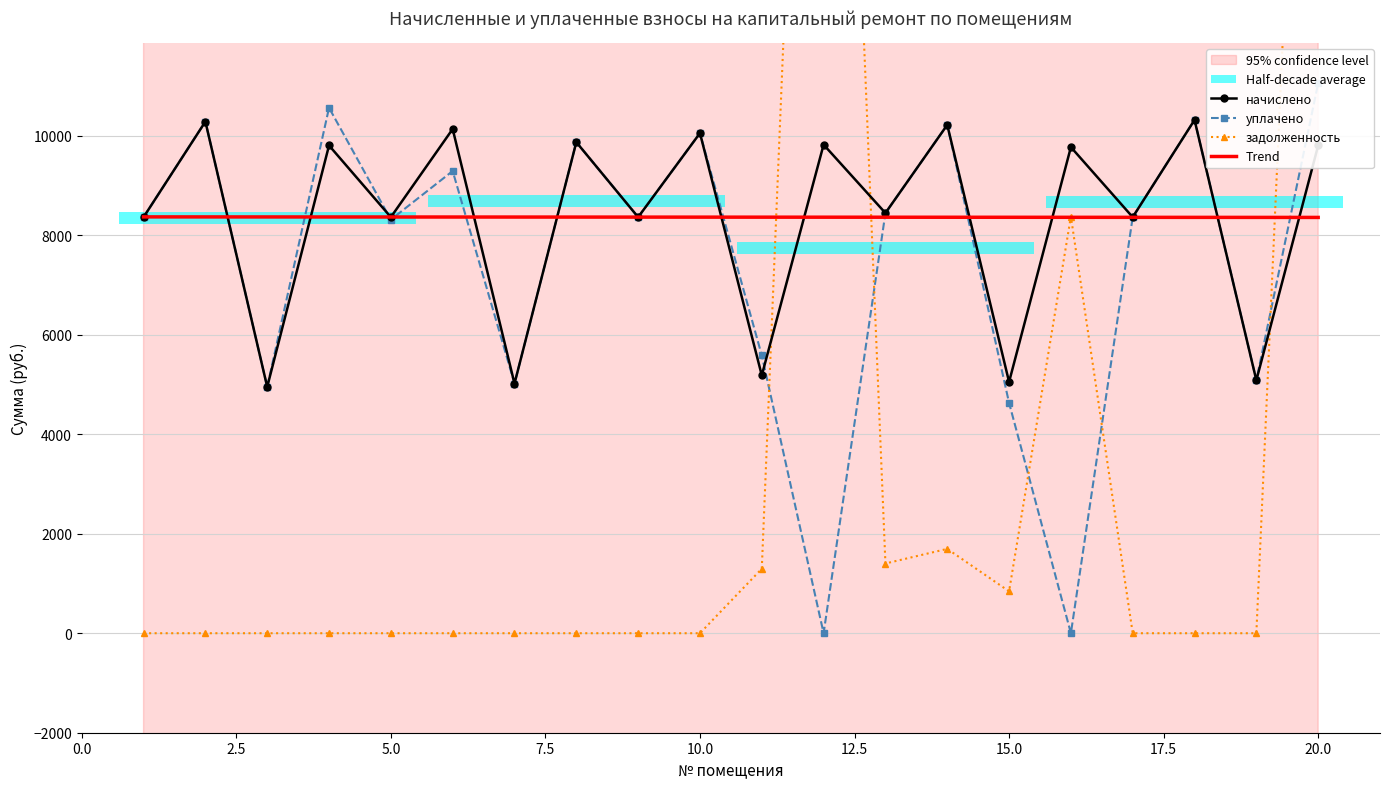

How many intersections are there between уплачено and задолженность?

5